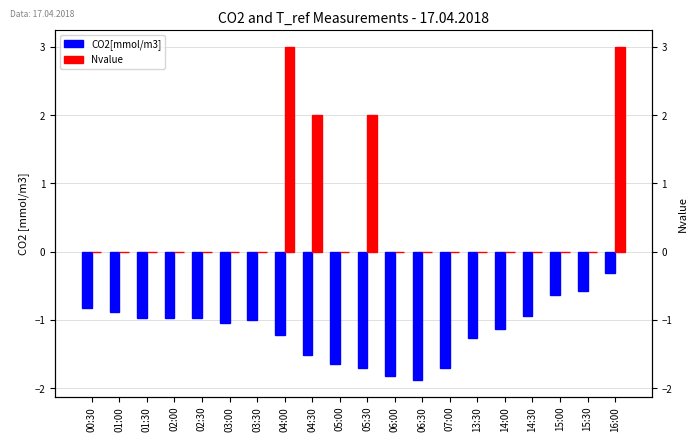

What is the sum of all Nvalue values?

10.0